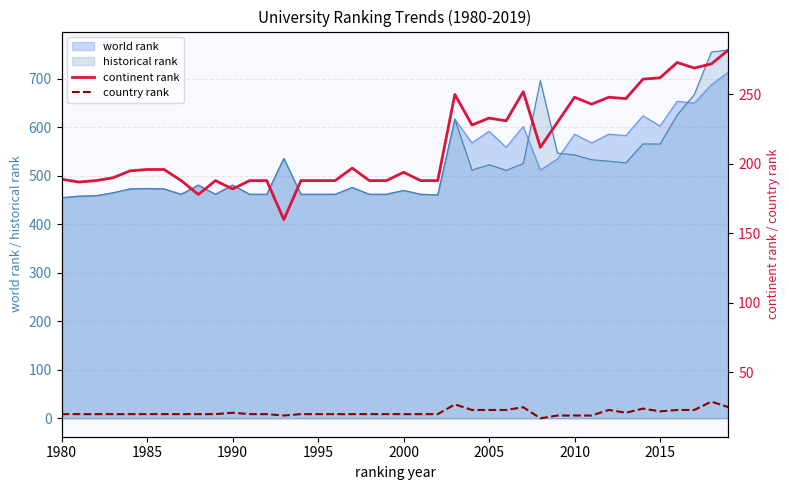

What is the minimum value for historical rank?

455.0